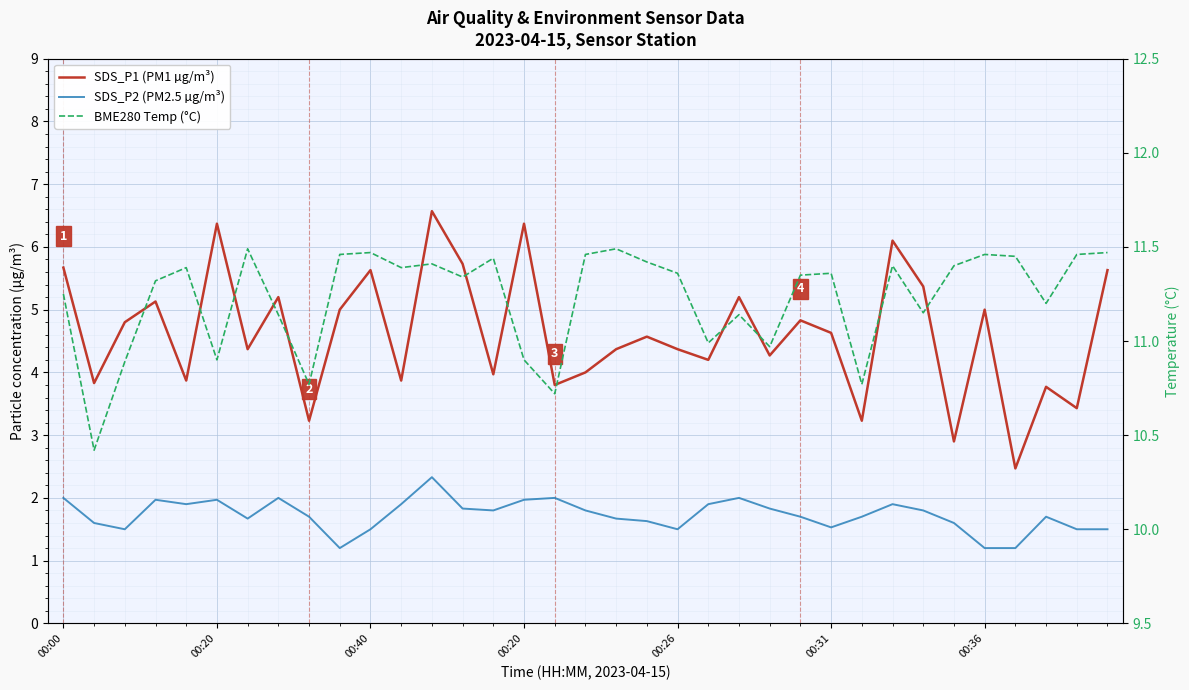

Is this an area chart (filled region under the line)?

No